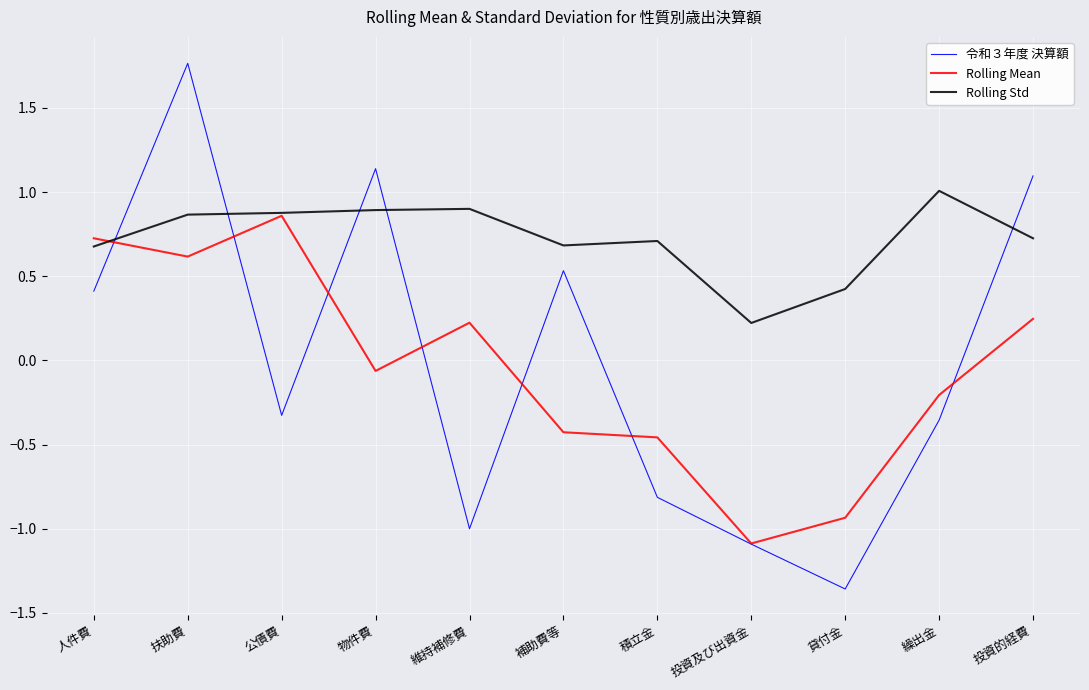

Is the value of 令和３年度 決算額 at 投資的経費 greater than the value of Rolling Mean at 物件費?

Yes